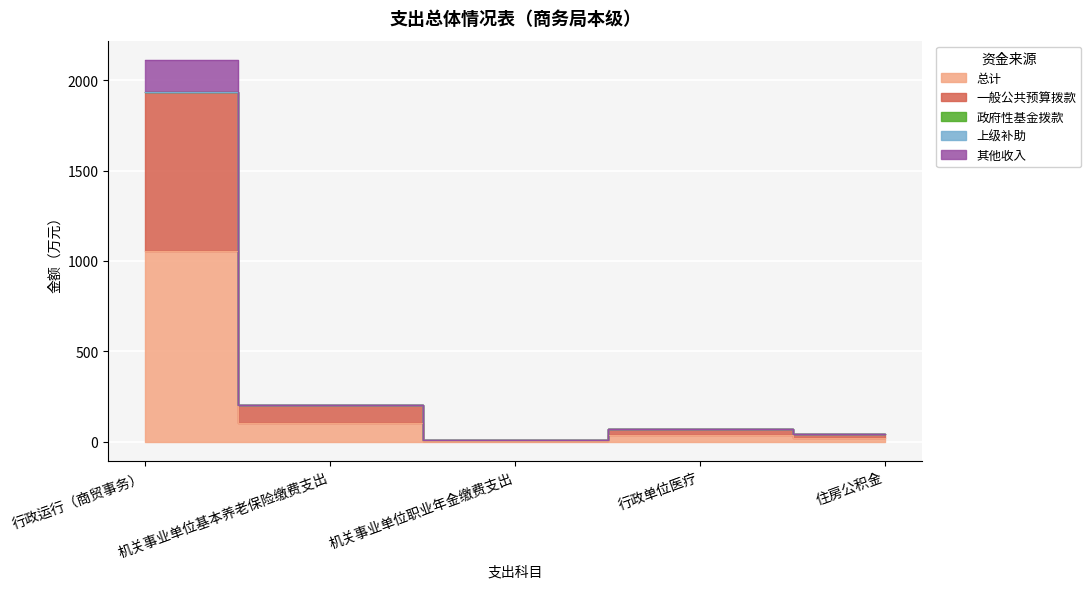

True or false: 一般公共预算拨款 and 其他收入 cross at least once.

False